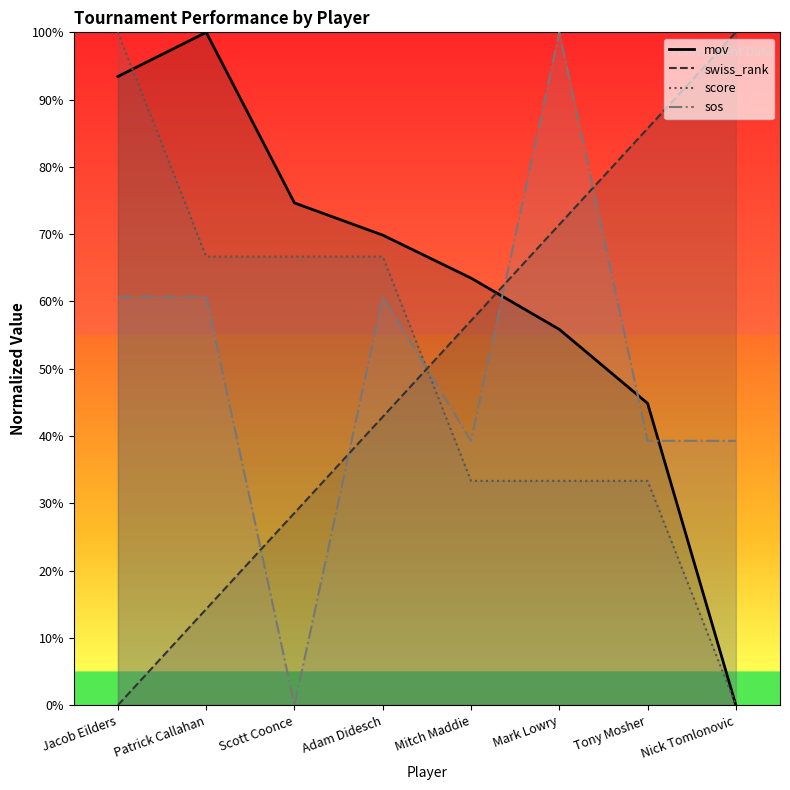

What is the difference between the second highest and second lowest values in the mov series?

48.6